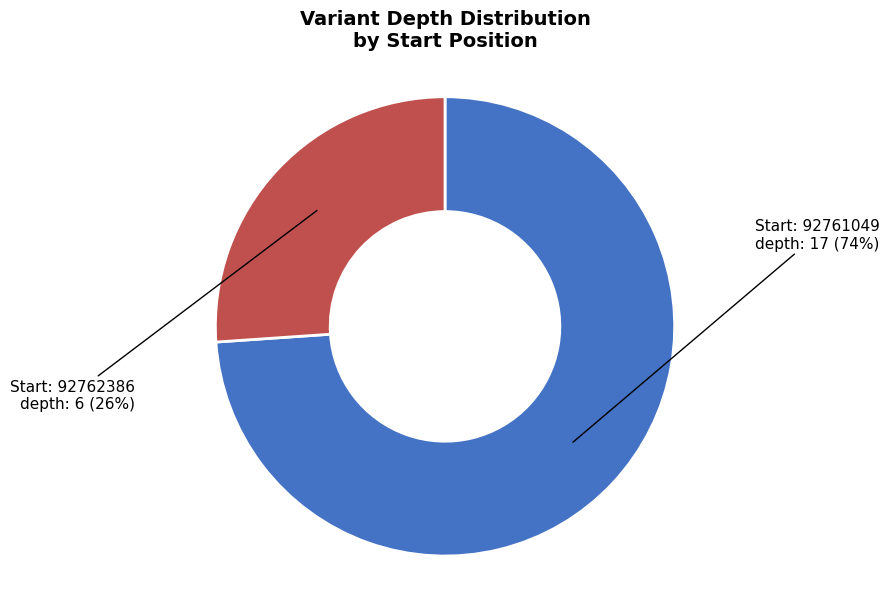

Does any single category account for the majority?

Yes